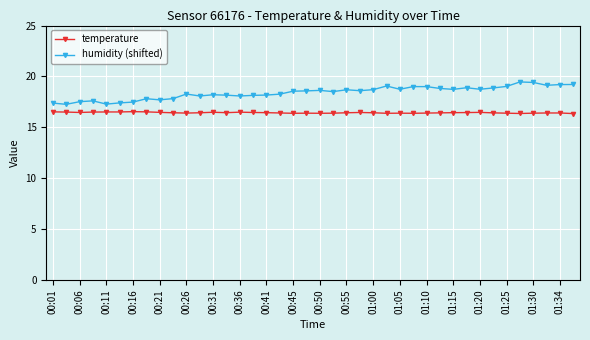

What is the greatest value displayed?

19.5